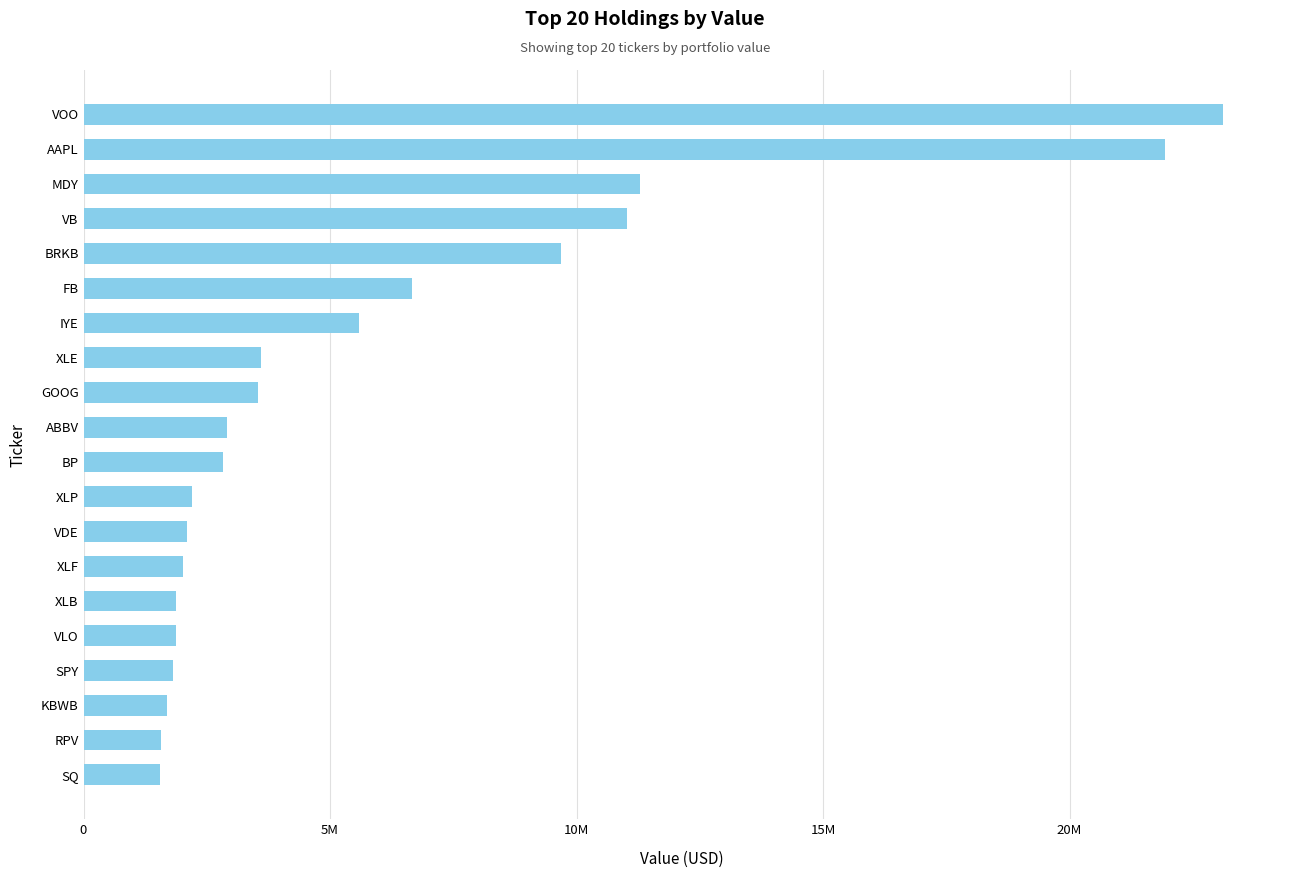

Are the bars horizontal?

Yes